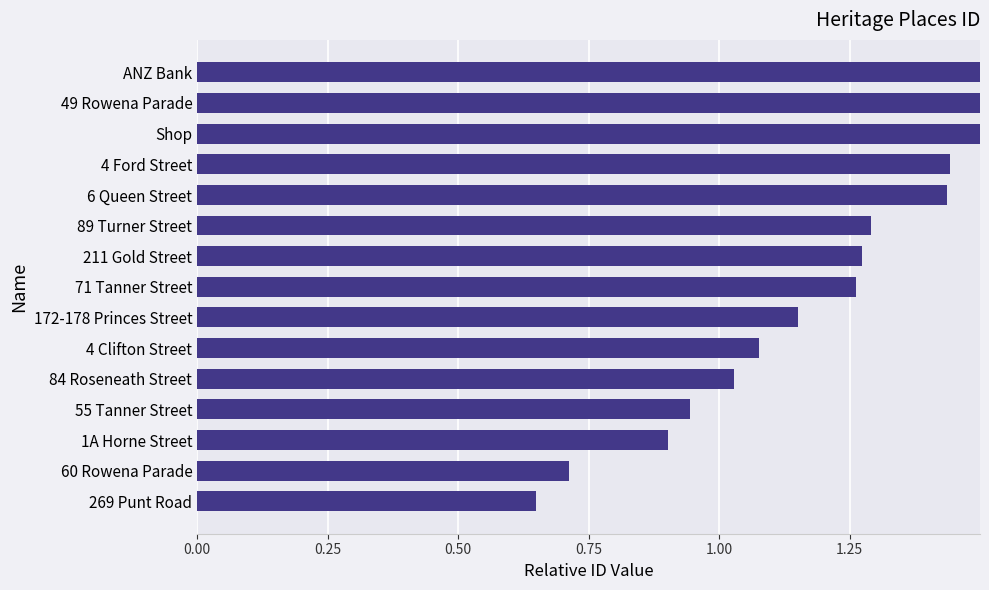

Reading left to right, list all the values displayed in this chart.

0.7	0.7	0.9	0.9	1.0	1.1	1.2	1.3	1.3	1.3	1.4	1.4	1.5	1.7	1.8